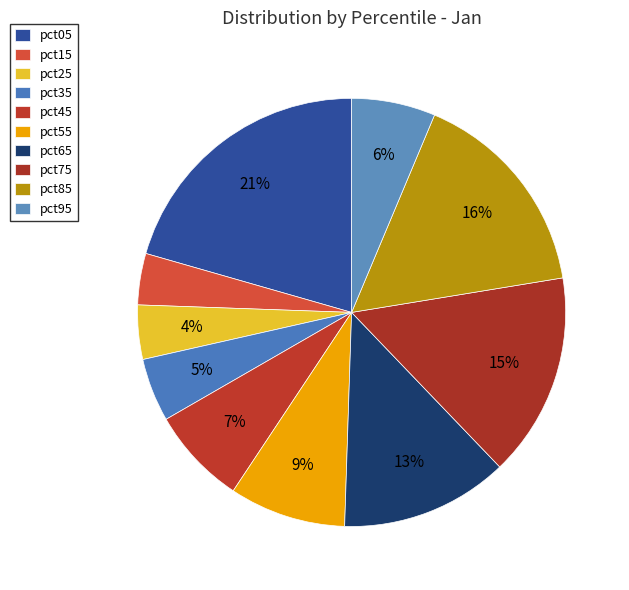

Rank the categories by value from lowest to highest.

pct15, pct25, pct35, pct95, pct45, pct55, pct65, pct75, pct85, pct05